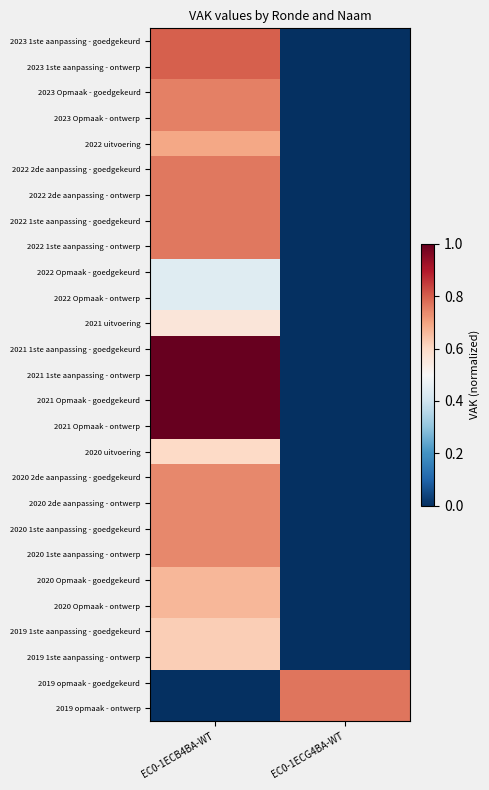

At how many categories does at least one series exceed 0?

2